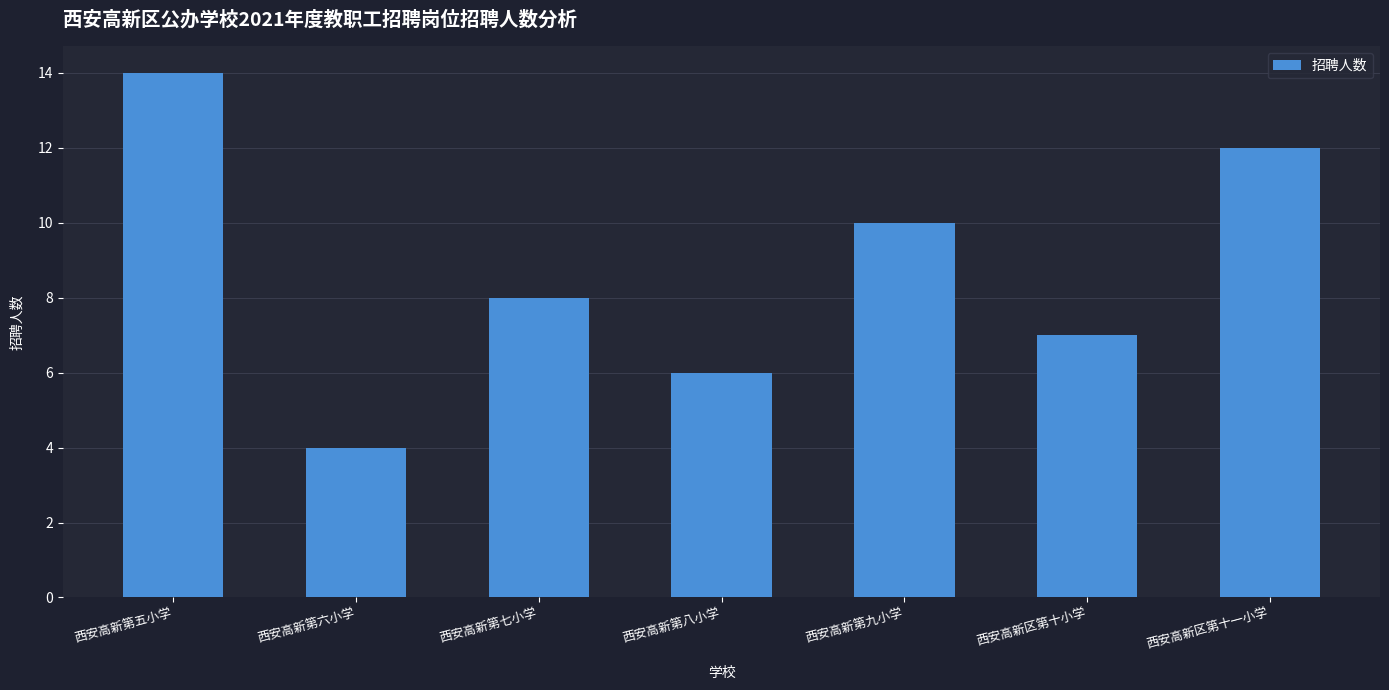

What is the value of the 7th bar from the left?

12